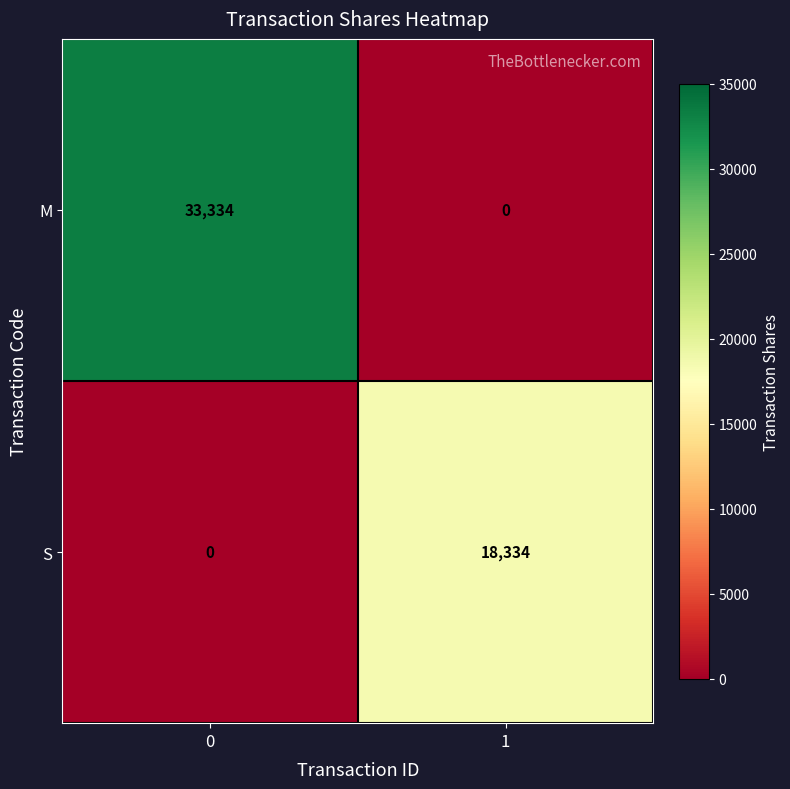

What is the difference between the maximum and minimum values in the S series?

18334